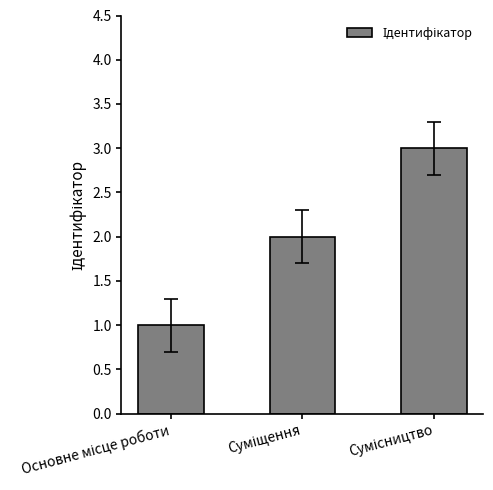

What is the difference between the maximum and second lowest values?

1